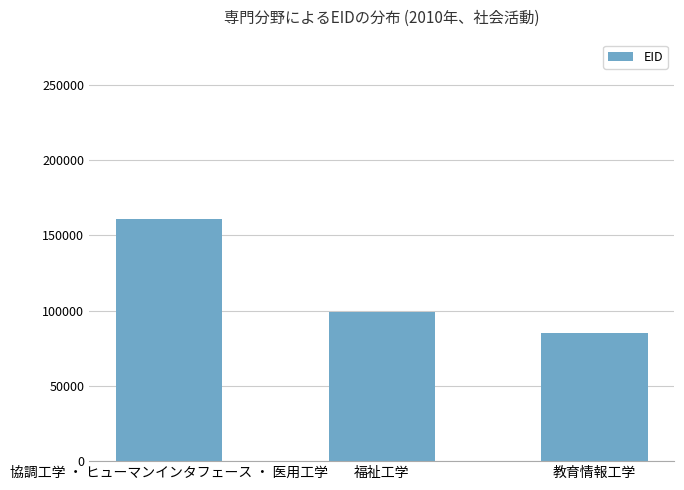

List the labels in order of value, smallest first.

教育情報工学, 福祉工学, 協調工学 ・ ヒューマンインタフェース ・ 医用工学